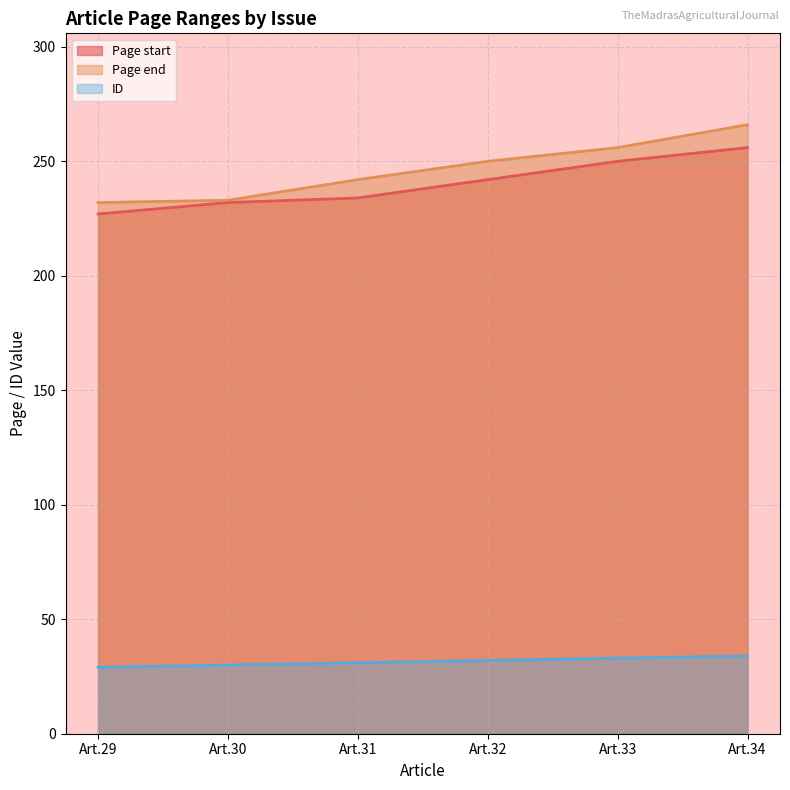

Count the number of categories in the chart.

6